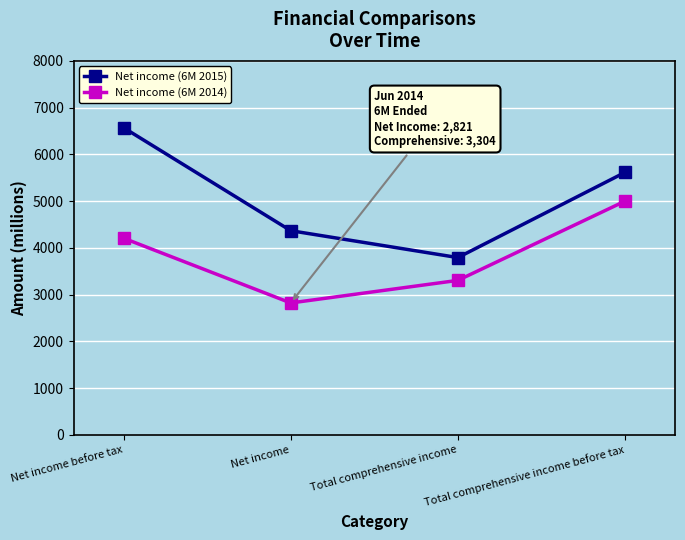

What is the spread (max minus min) of values at Net income?

1546